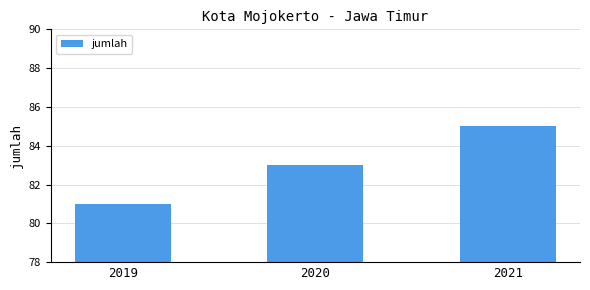

List the labels in order of value, largest first.

2021, 2020, 2019